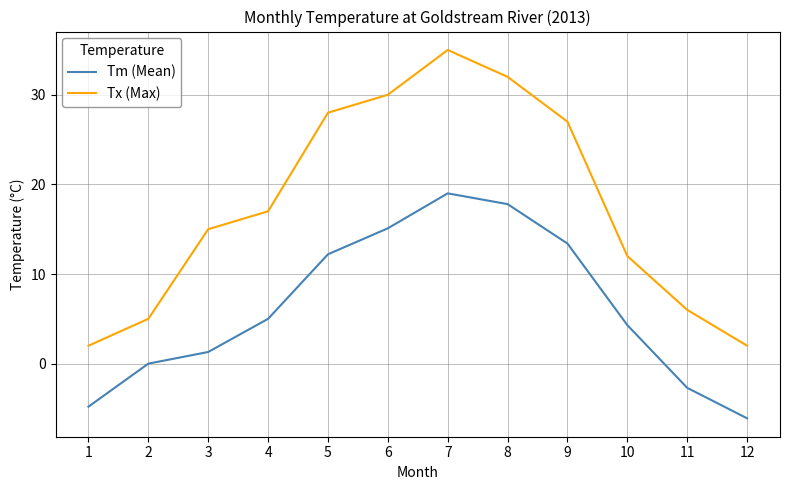

What is the average value of the Tx (Max) series?

17.6